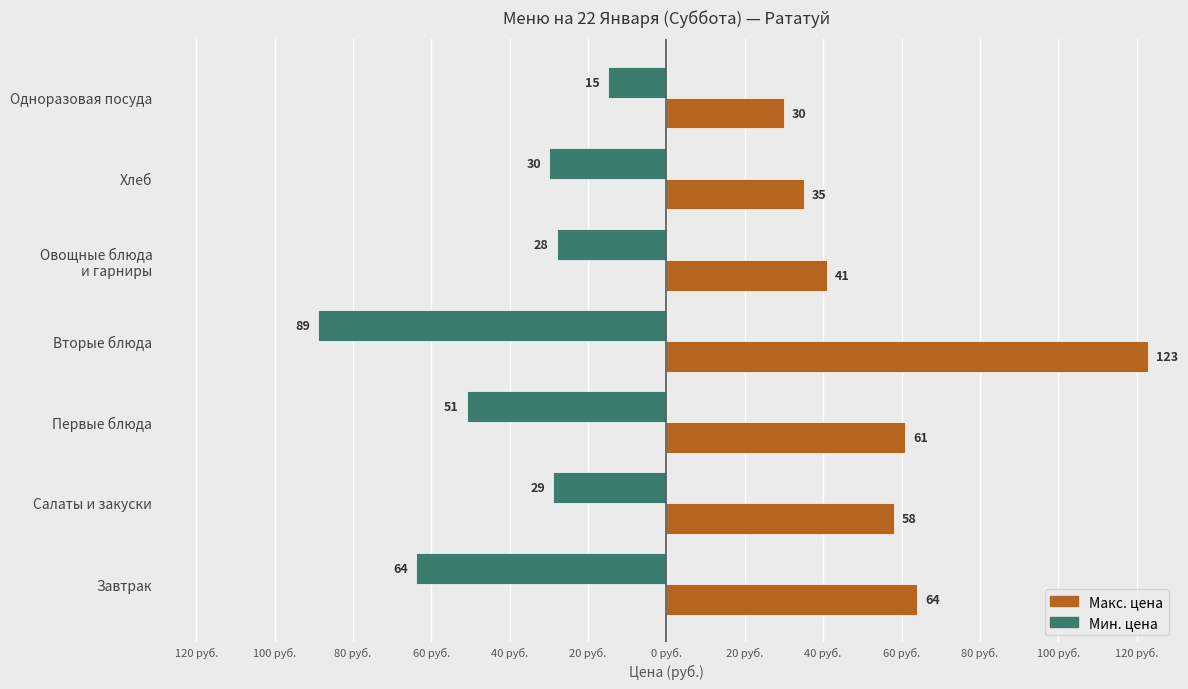

What are all the series names shown in the legend?

Макс. цена, Мин. цена